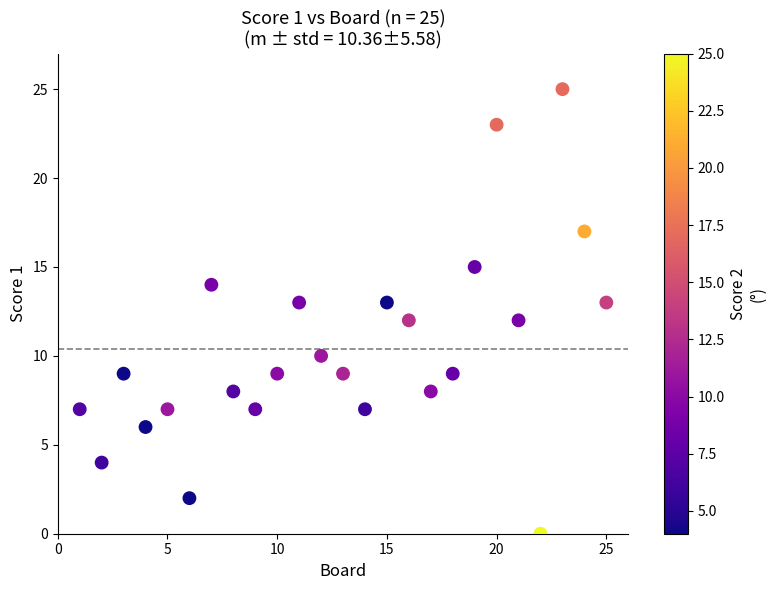

What is the range of X values (max minus min)?

24